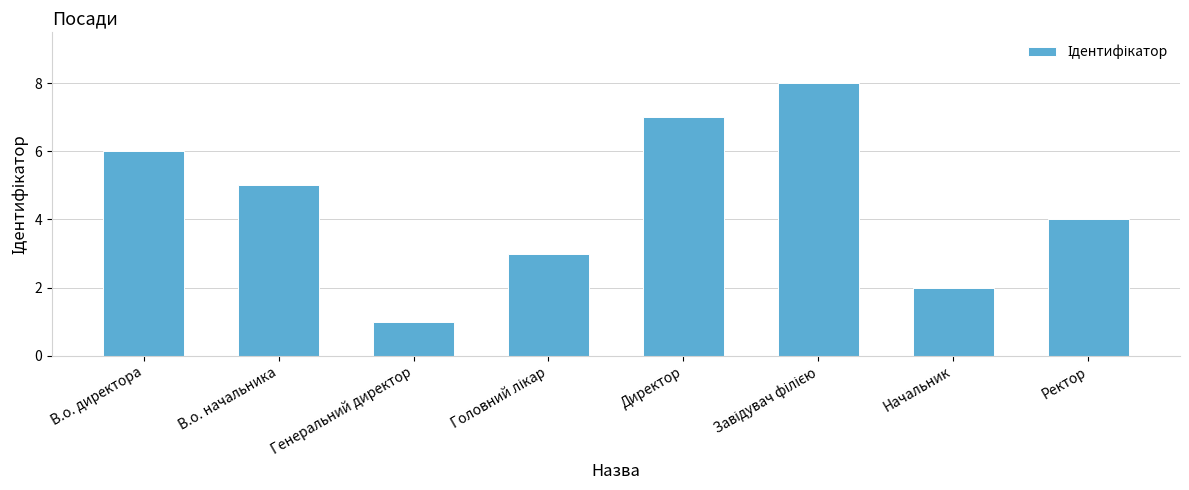

What is the label of the 1st bar from the left?

В.о. директора